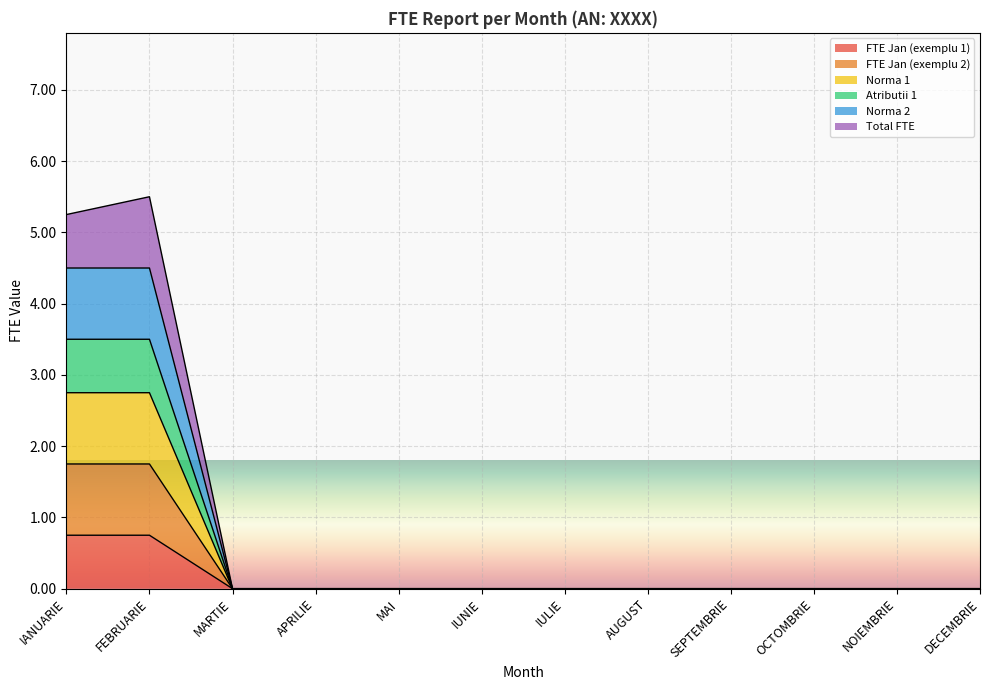

True or false: Total FTE and FTE Jan (exemplu 2) intersect in this chart.

False